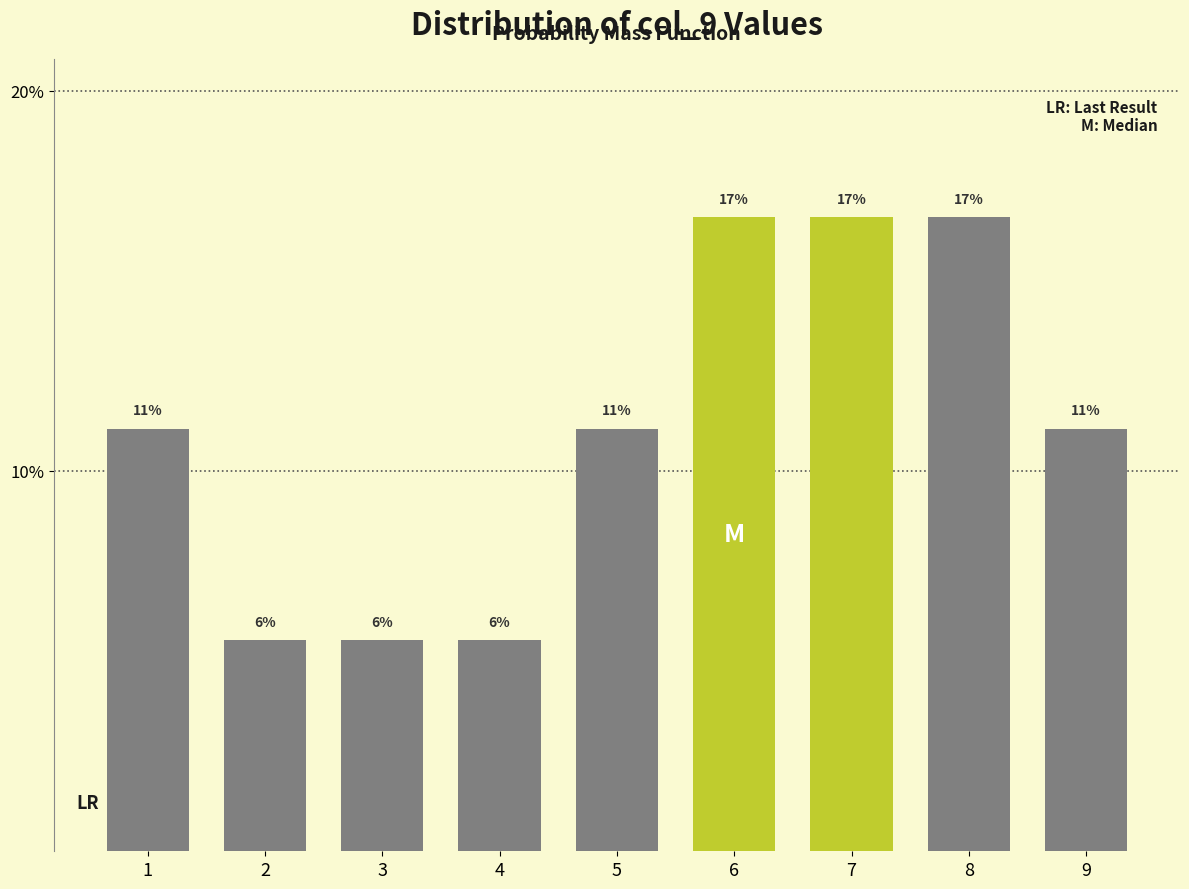

How many bars are there in total?

9